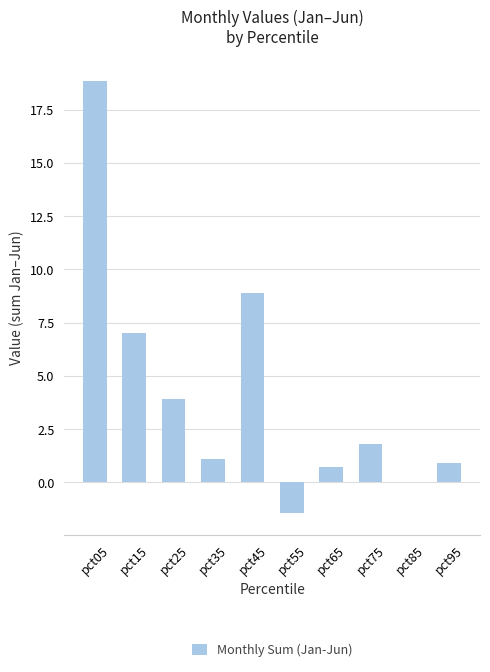

Count the number of data series in this chart.

1